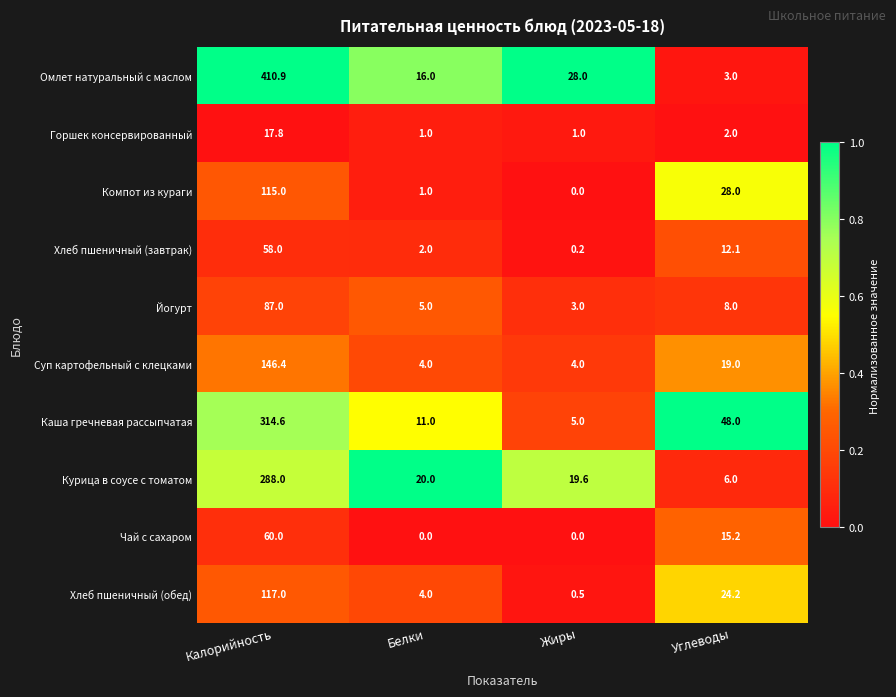

The value of Каша гречневая рассыпчатая at Жиры is 5.0. True or false?

True